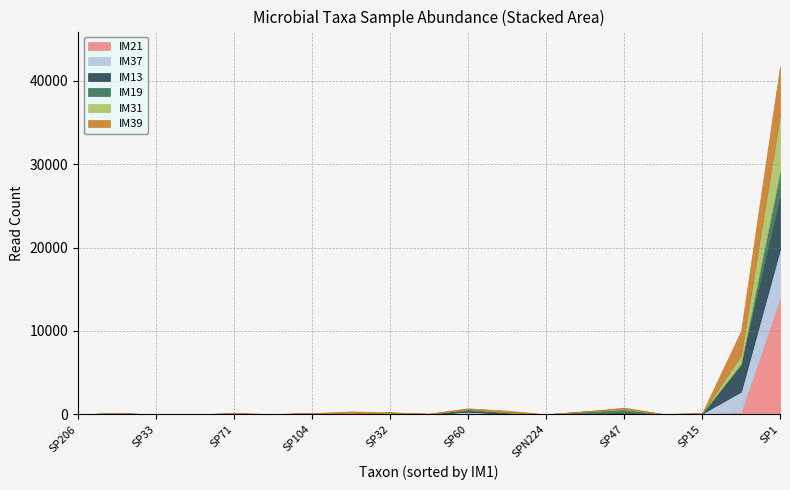

Which category has the highest value in the IM21 series?

SP1